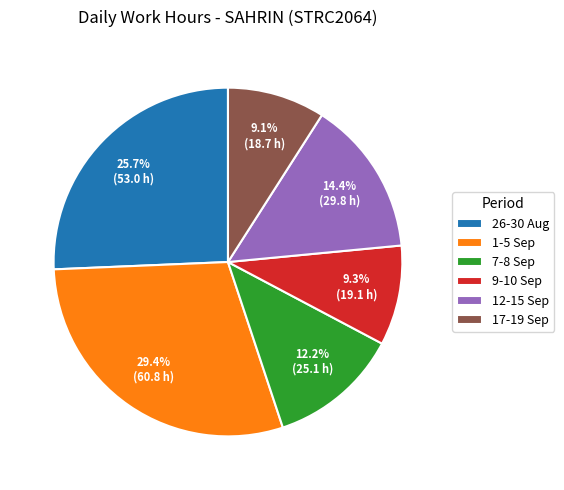

Do 17-19 Sep and 12-15 Sep together represent more than half of the pie?

No